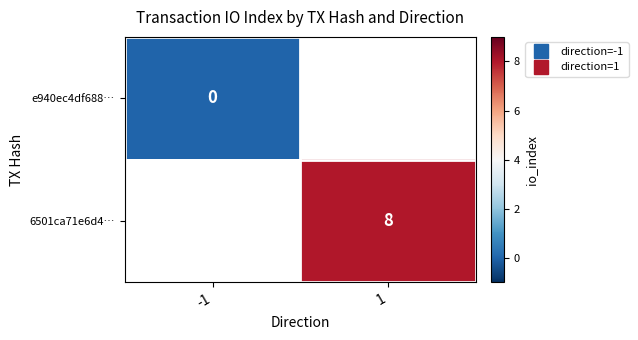

Which category has the lowest value in the e940ec4df688… series?

-1